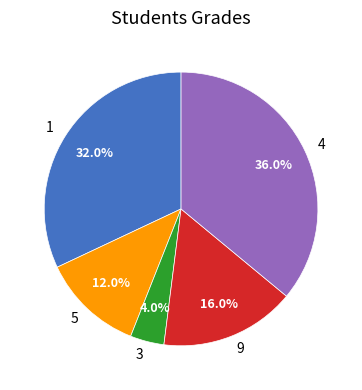

Which category has the biggest portion of the pie?

4